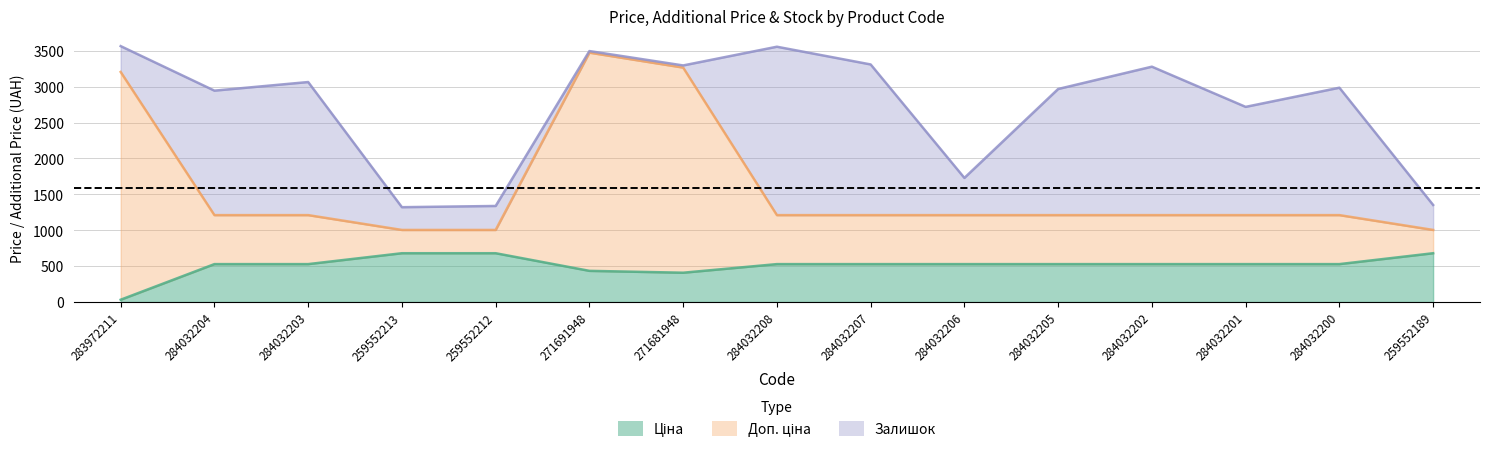

True or false: Доп. ціна and Ціна intersect in this chart.

False